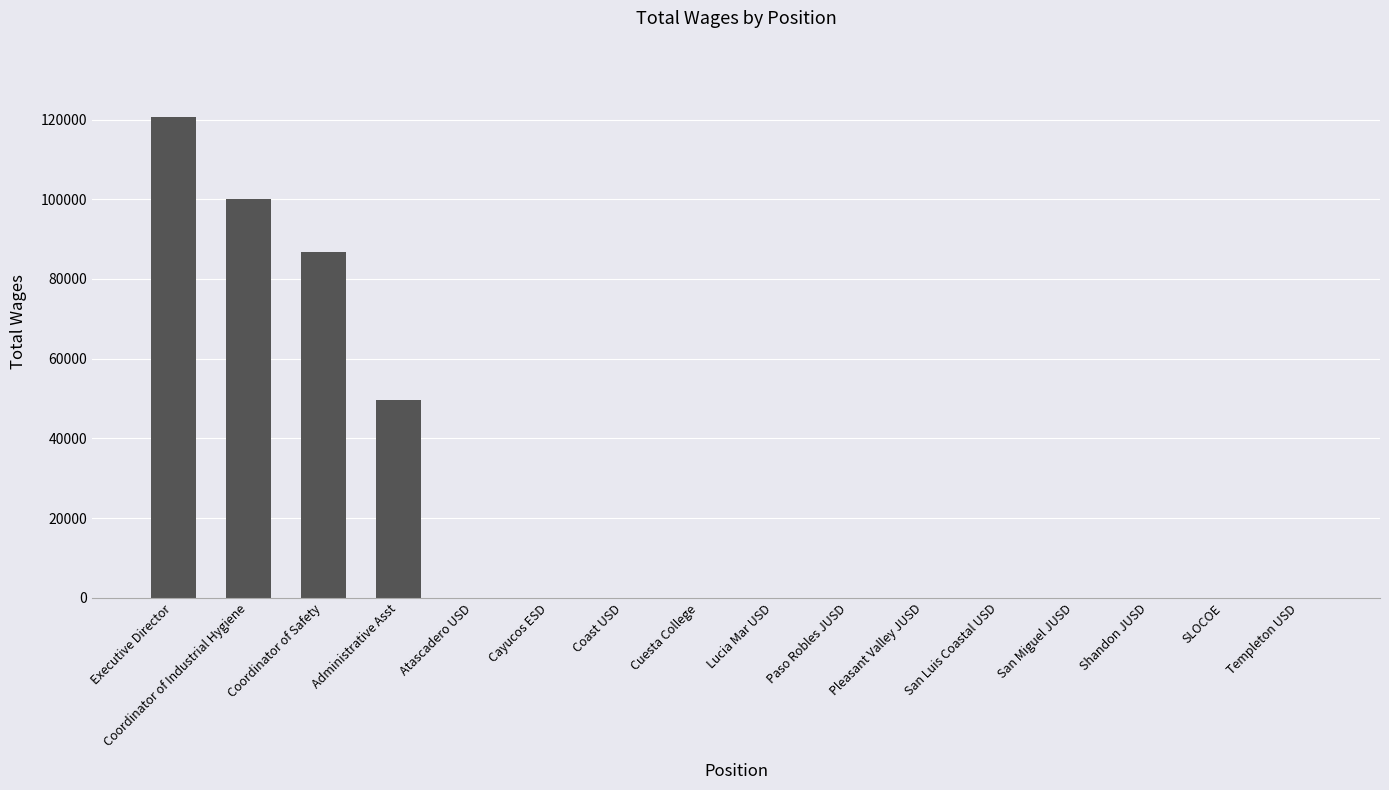

Is it true that the value at Coordinator of Industrial Hygiene is 170055?

False